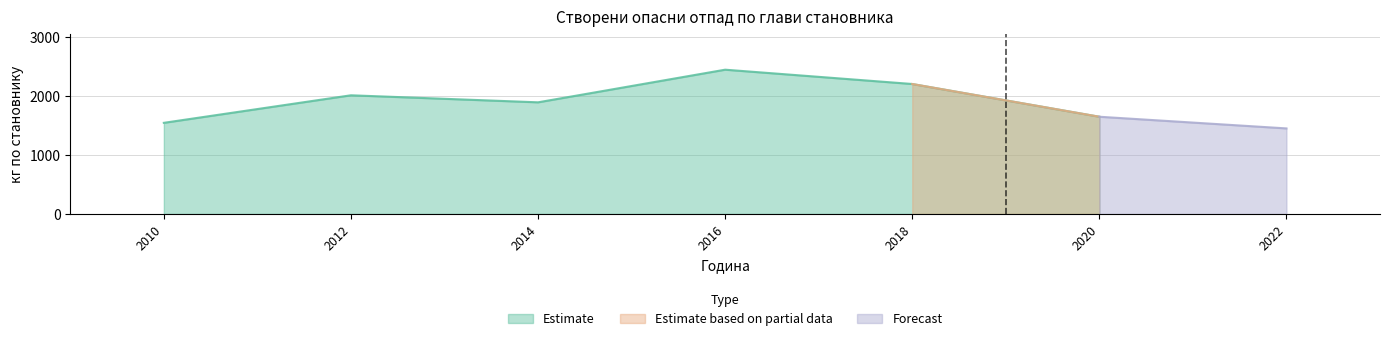

Where is the data nearest to the value 1991?

2012